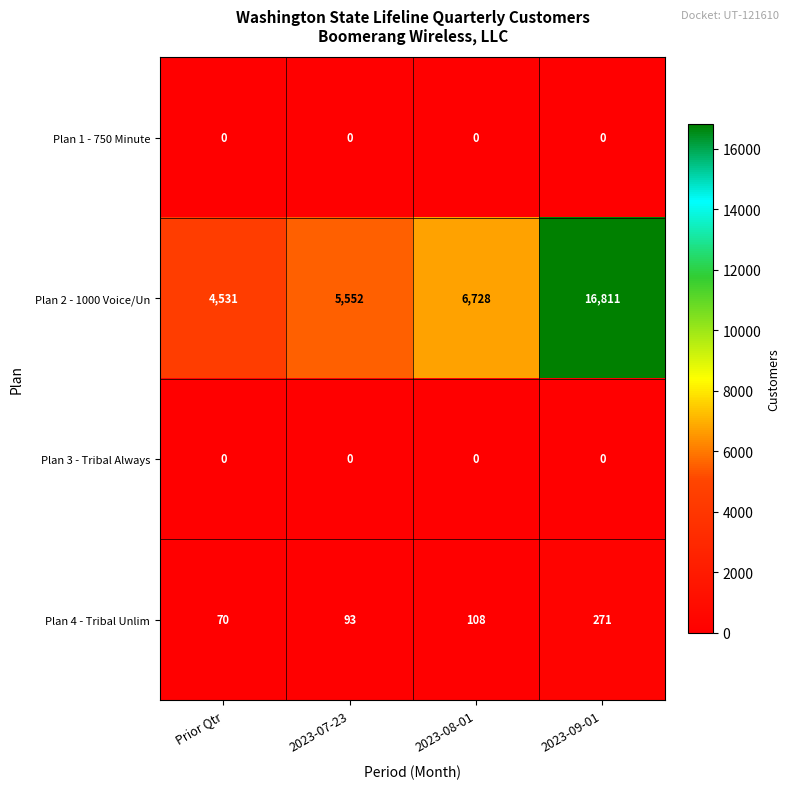

Between 2023-07-23 and 2023-08-01, which series saw the biggest shift?

Plan 2 - 1000 Voice/Un